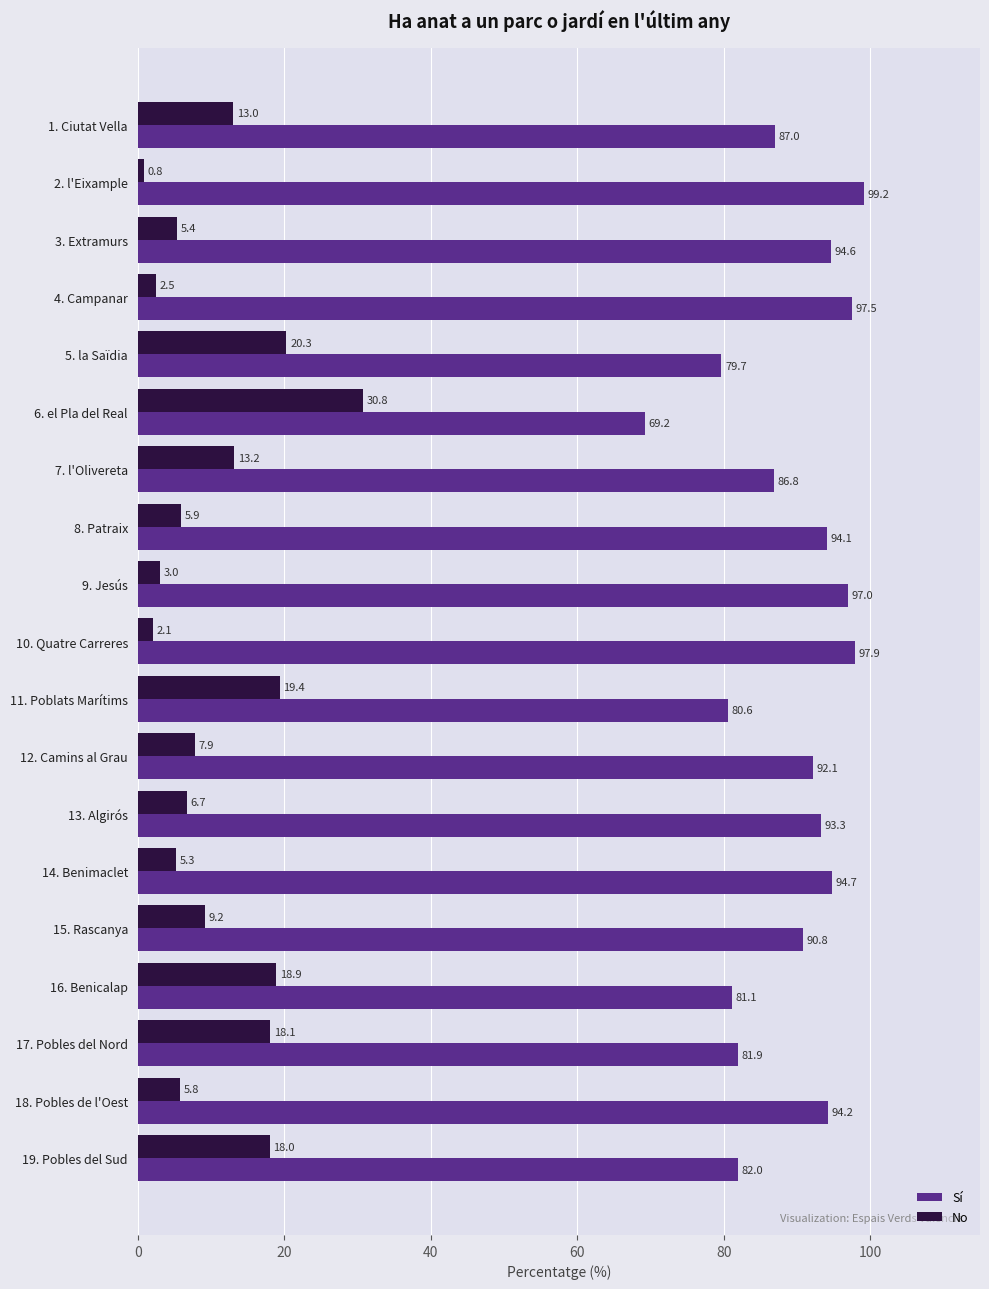

Which label corresponds to the largest value in the chart?

2. l'Eixample